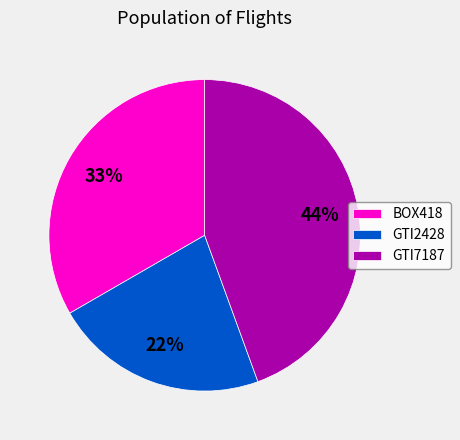

To the nearest percent, what is the difference between the largest and smallest slice percentages?

22%